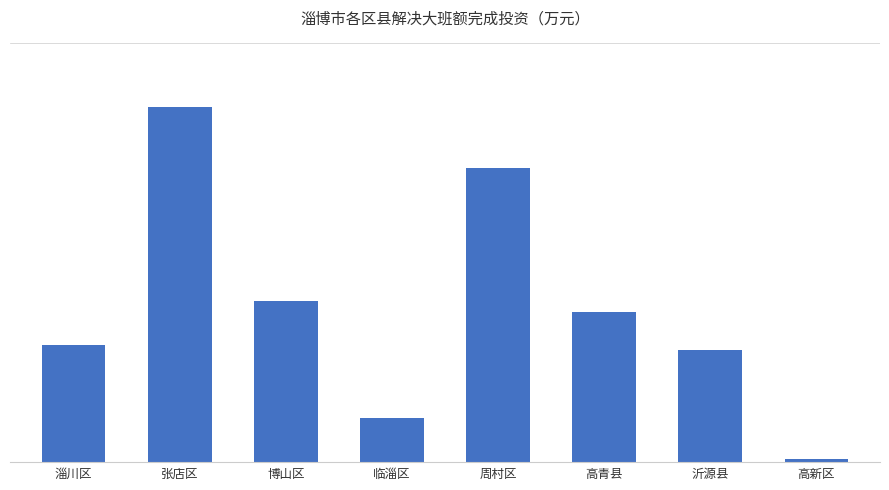

Which has a higher value, 周村区 or 博山区?

周村区